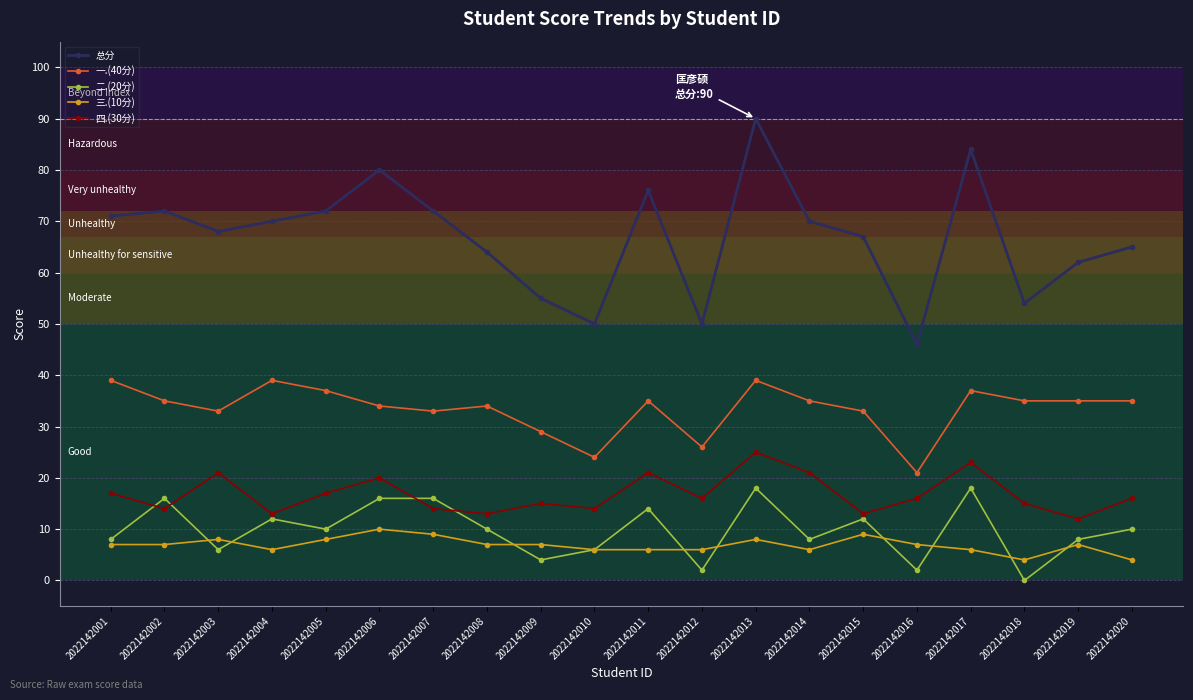

At how many categories does at least one series exceed 14?

20